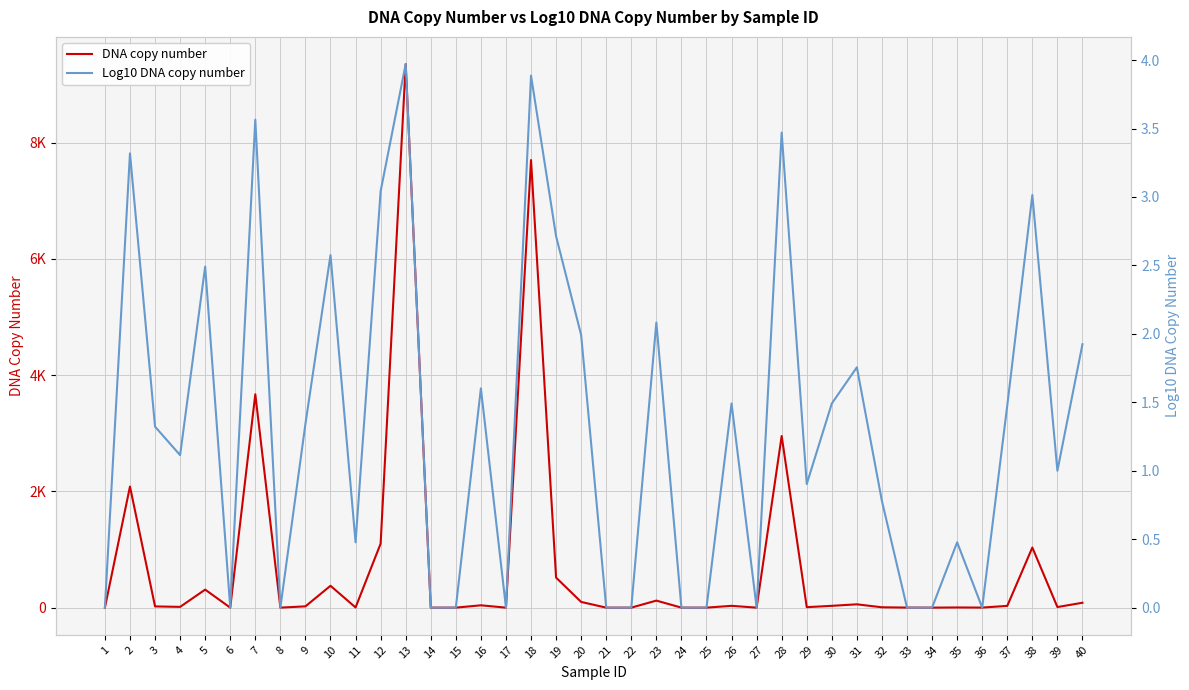

At how many categories does at least one series exceed 158?

10